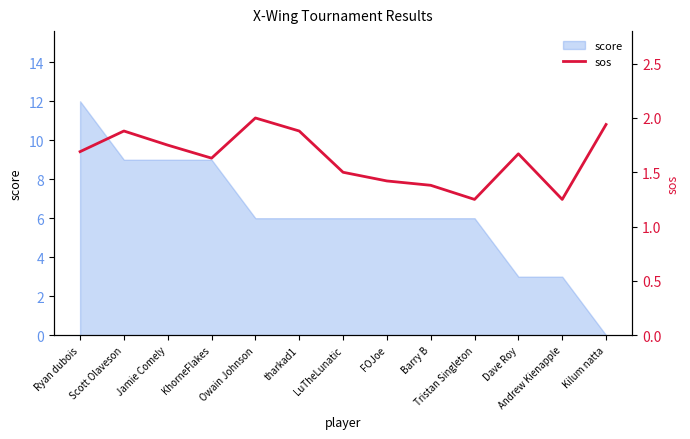

How many lines are shown in the chart?

1